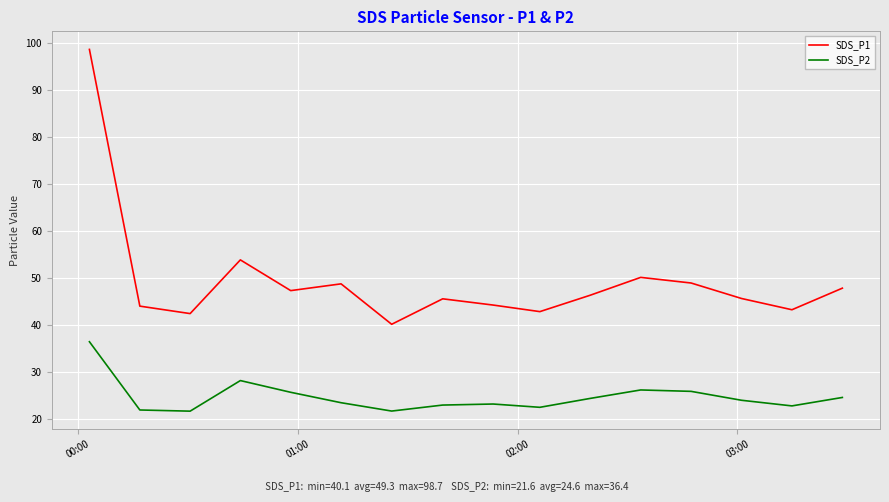

What is the average value of the SDS_P1 series?

49.3